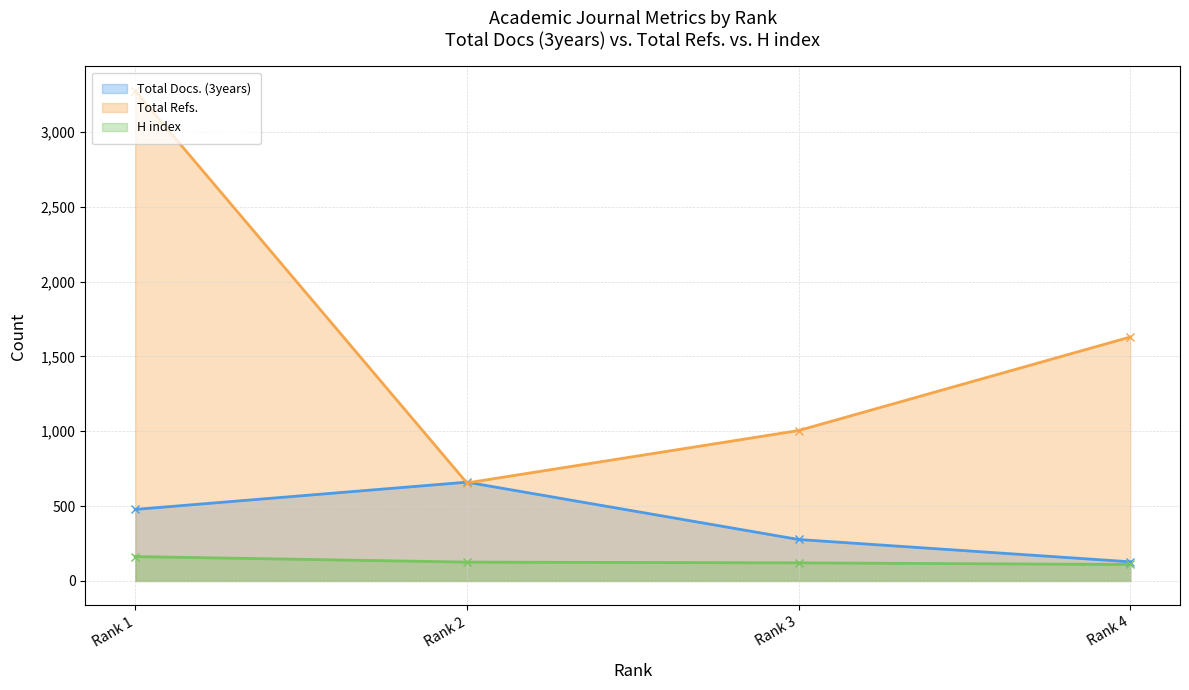

At which label does H index first exceed 126?

Rank 1